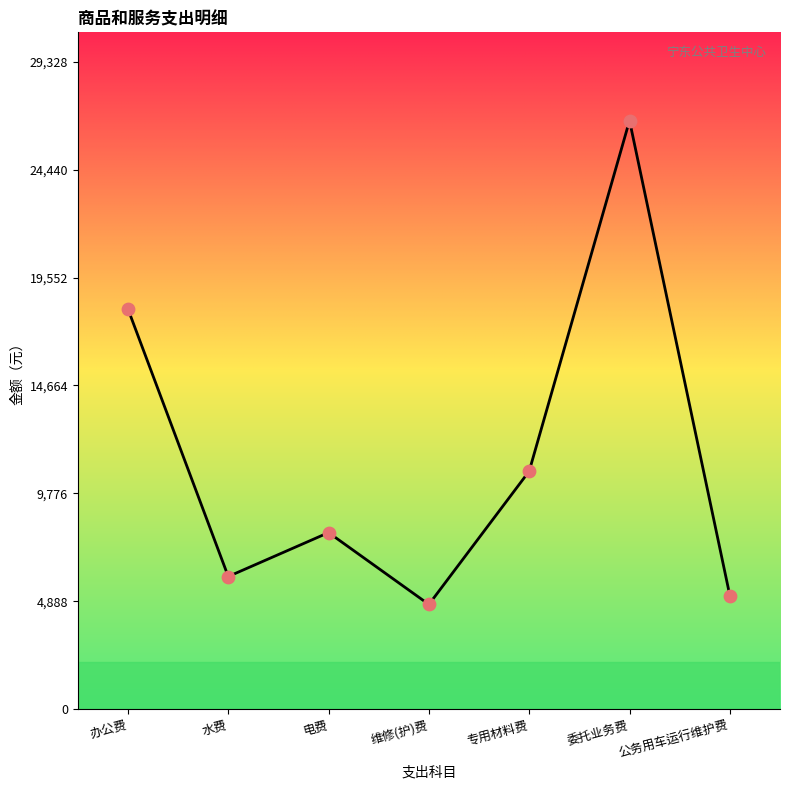

What is the change in value from 电费 to 维修(护)费?

-3255.9